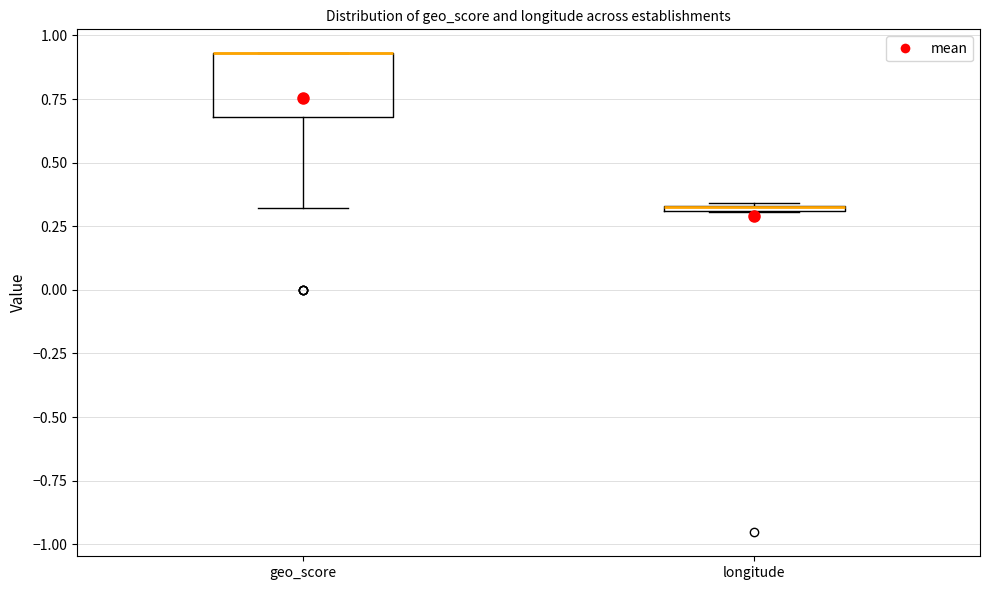

Comparing the boxes themselves (not the whiskers), which one is the tallest?

geo_score